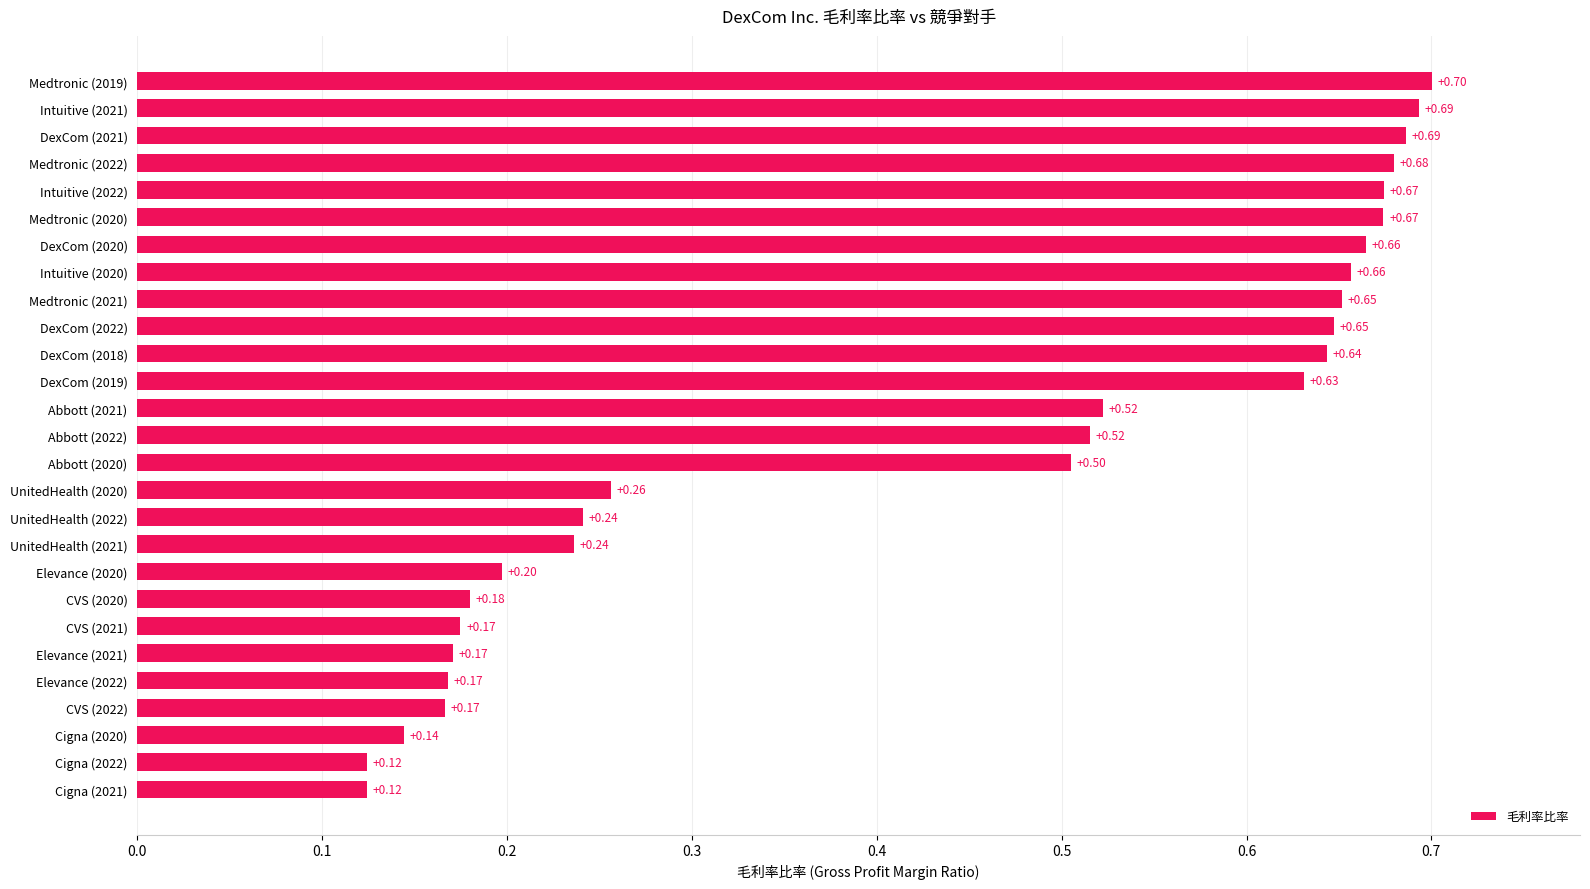

What is the sum of all values?

11.7